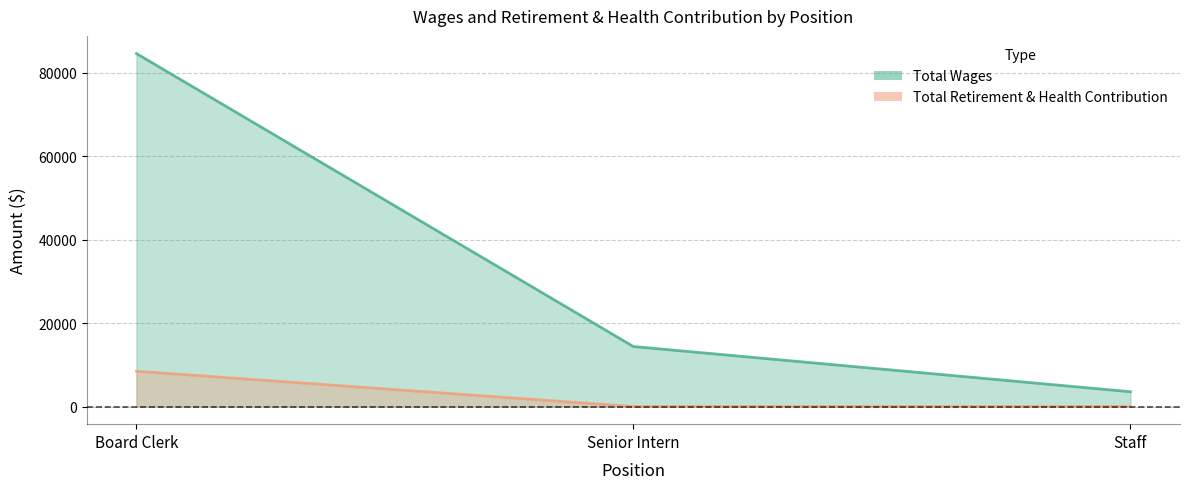

The Total Wages series shows 84589 at Board Clerk. True or false?

True